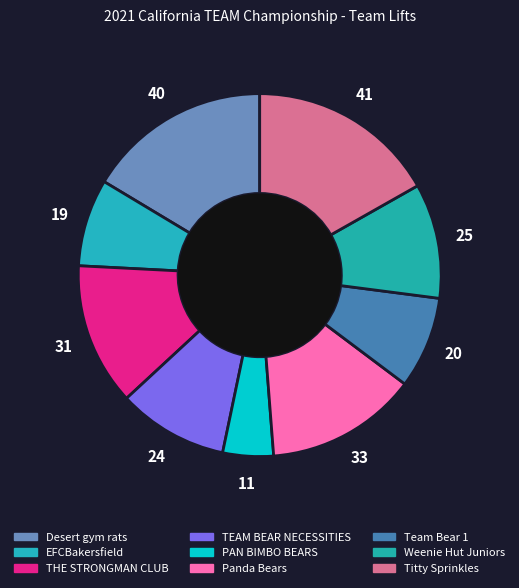

Is TEAM BEAR NECESSITIES the majority of the pie?

No